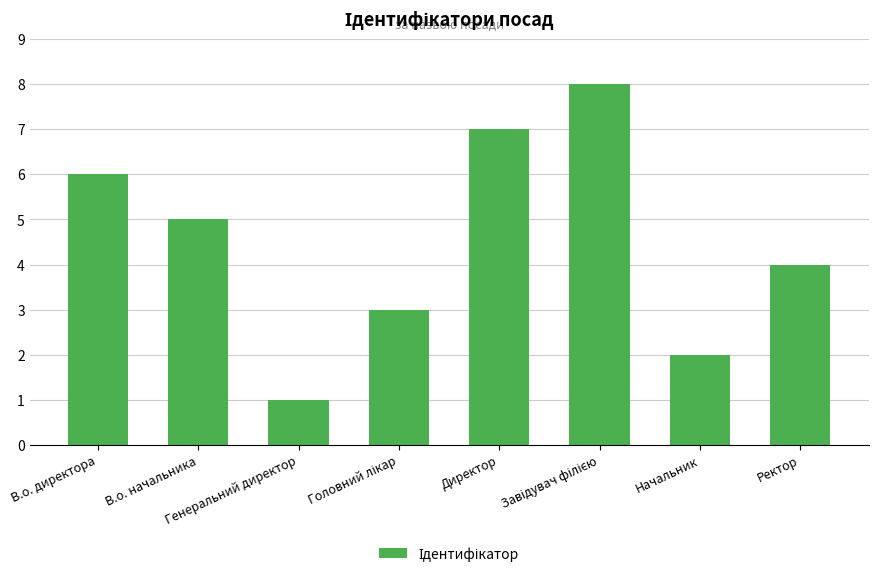

Reading left to right, extract all data points from this chart.

6	5	1	3	7	8	2	4